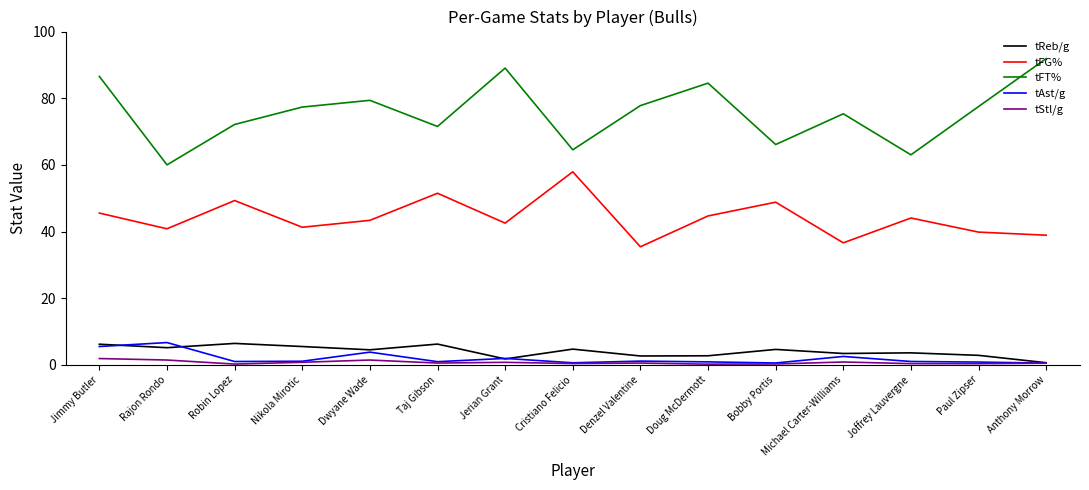

Is this an area chart (filled region under the line)?

No